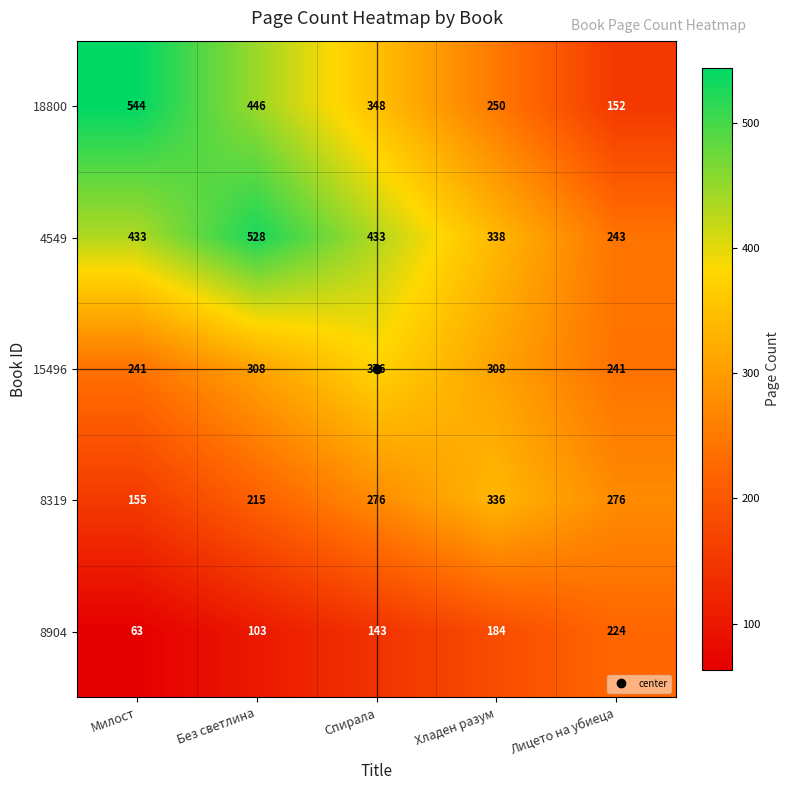

At which label does 18800 first exceed 348?

Милост